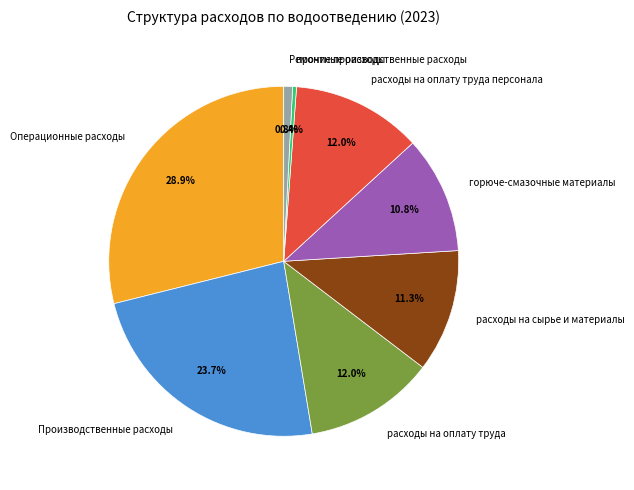

What is the largest slice in the pie chart?

Операционные расходы